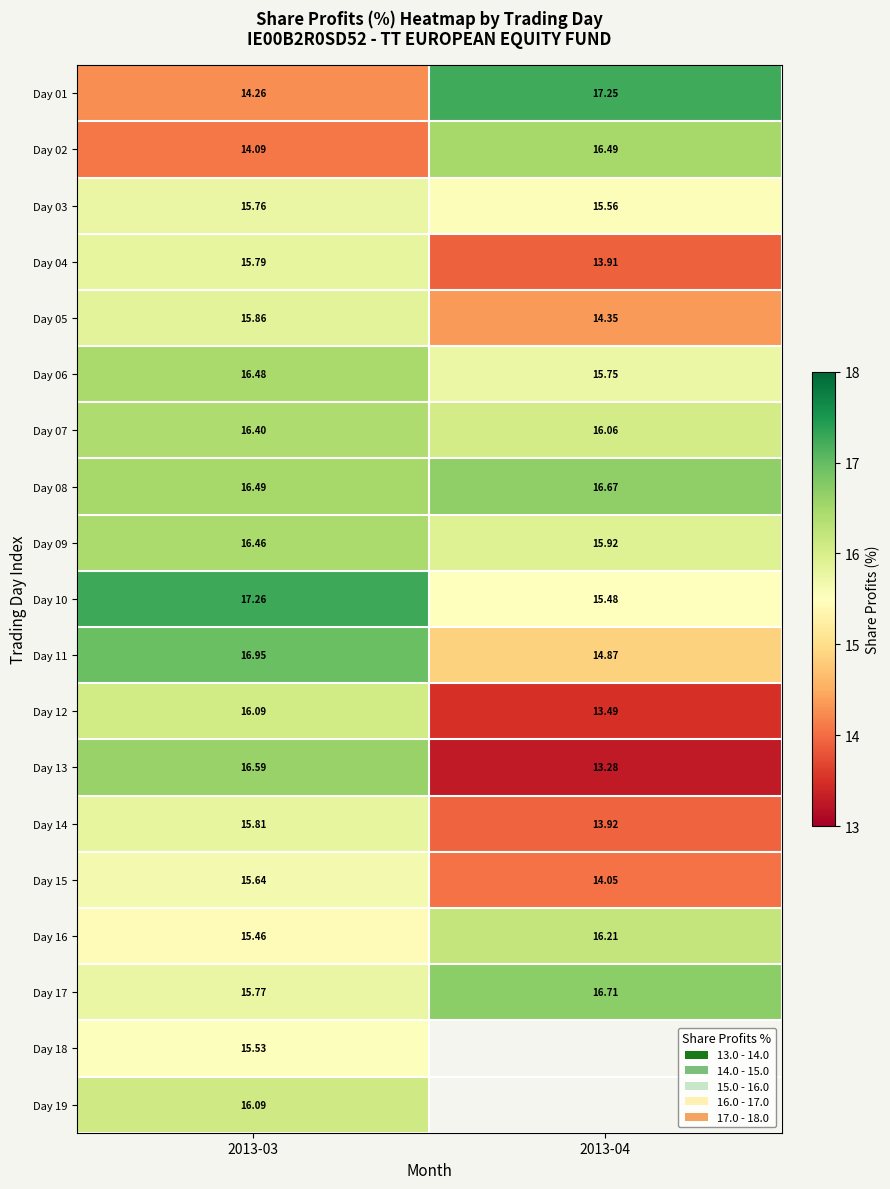

Rank the series by their maximum value, from lowest to highest.

Day 18, Day 15, Day 03, Day 04, Day 14, Day 05, Day 12, Day 19, Day 16, Day 07, Day 09, Day 06, Day 02, Day 13, Day 08, Day 17, Day 11, Day 01, Day 10